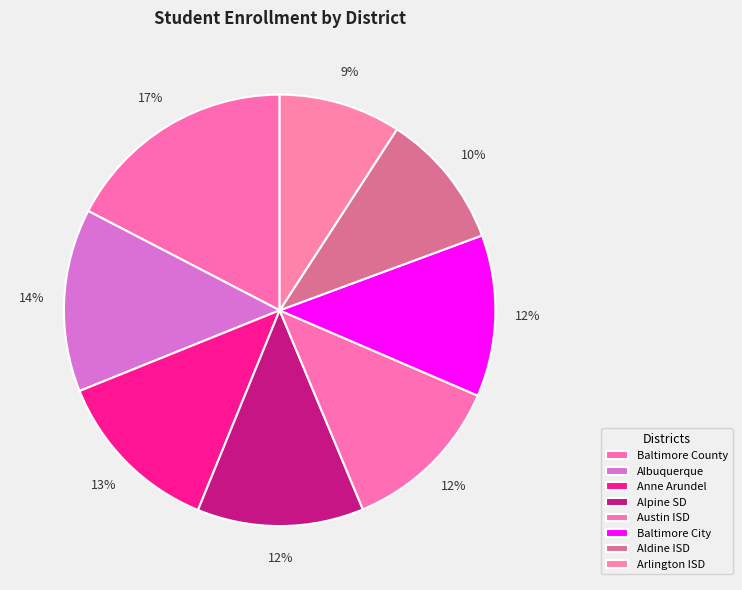

The Alpine SD slice represents 4% of the pie. True or false?

False